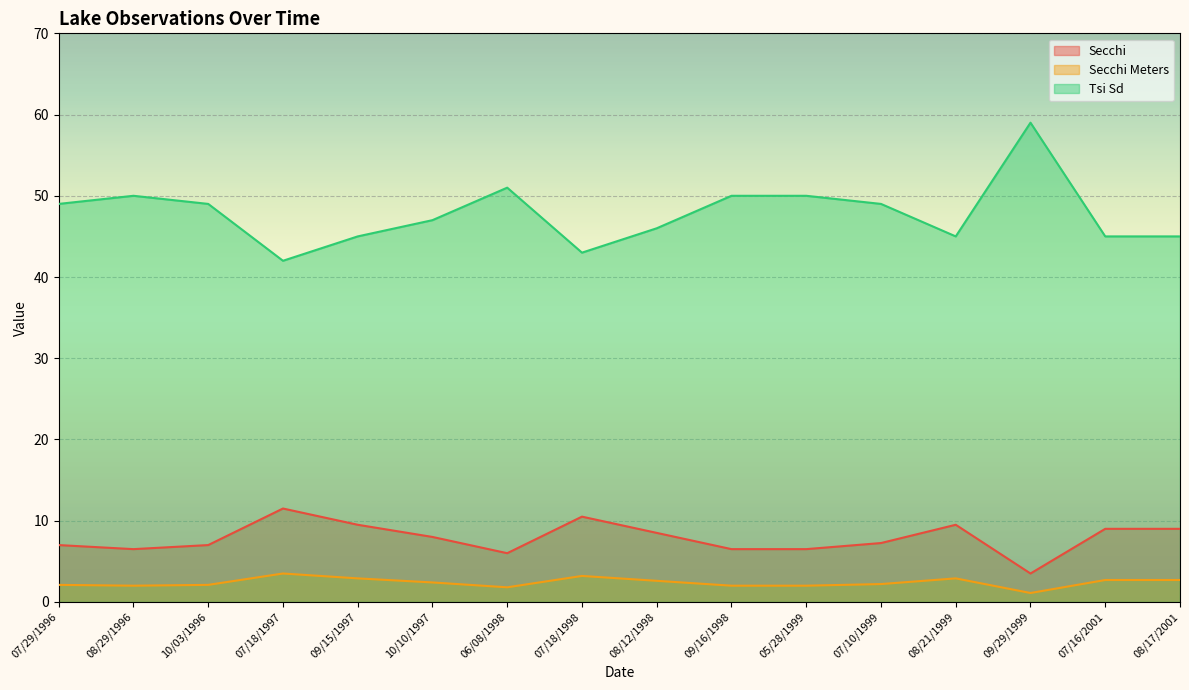

Between 07/10/1999 and 09/29/1999, which is larger?

07/10/1999